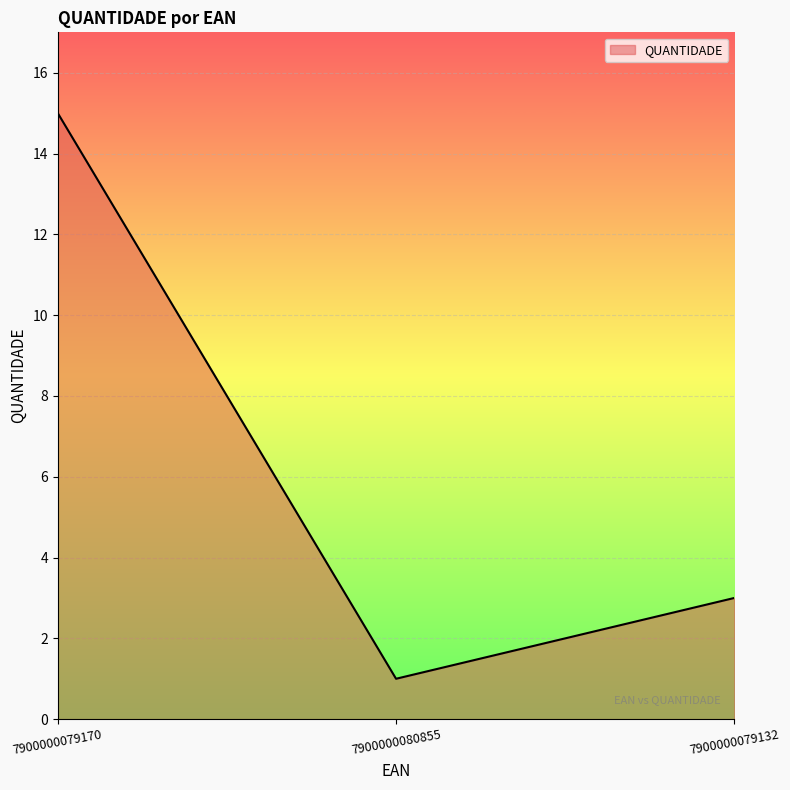

What is the approximate value at 7900000080855?

1